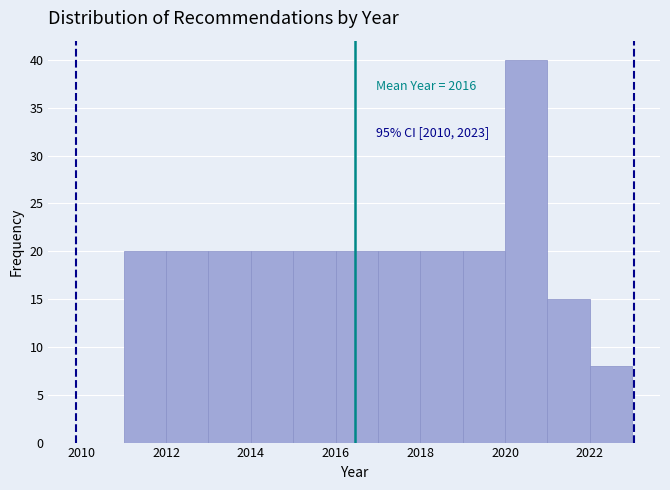

Which range on the x-axis has the tallest bar?

2020 to 2021